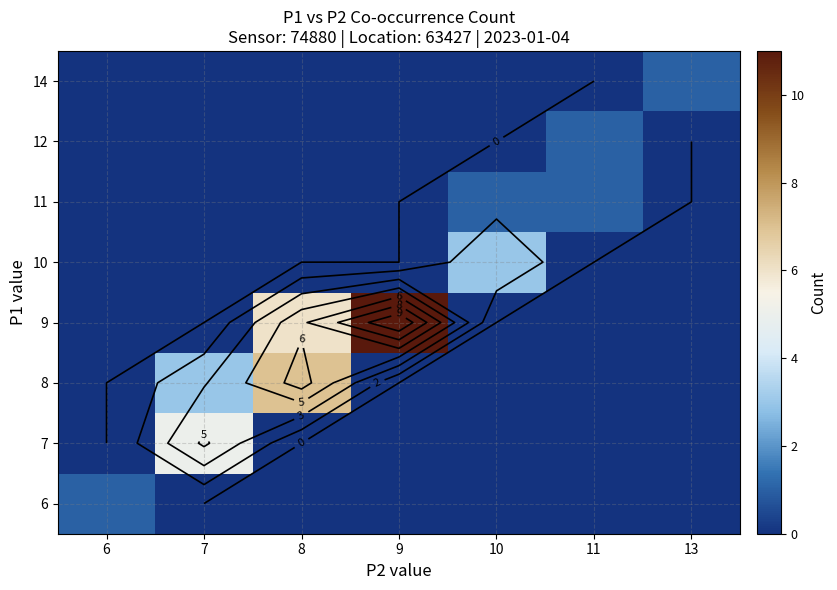

How many data points in 6 are above 0?

1